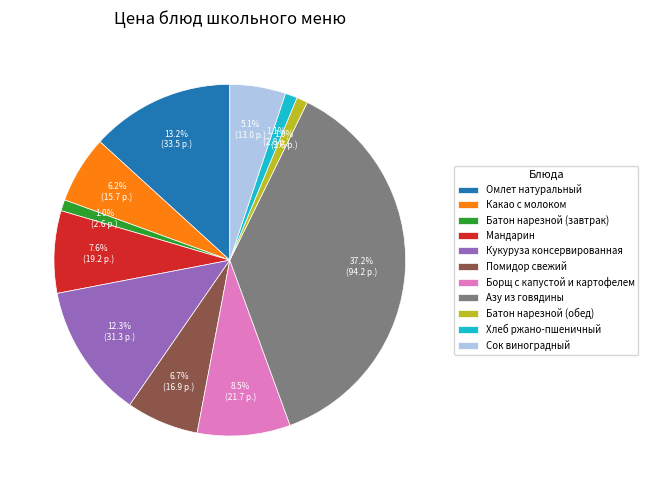

Combined, do Мандарин and Батон нарезной (обед) account for over 50%?

No